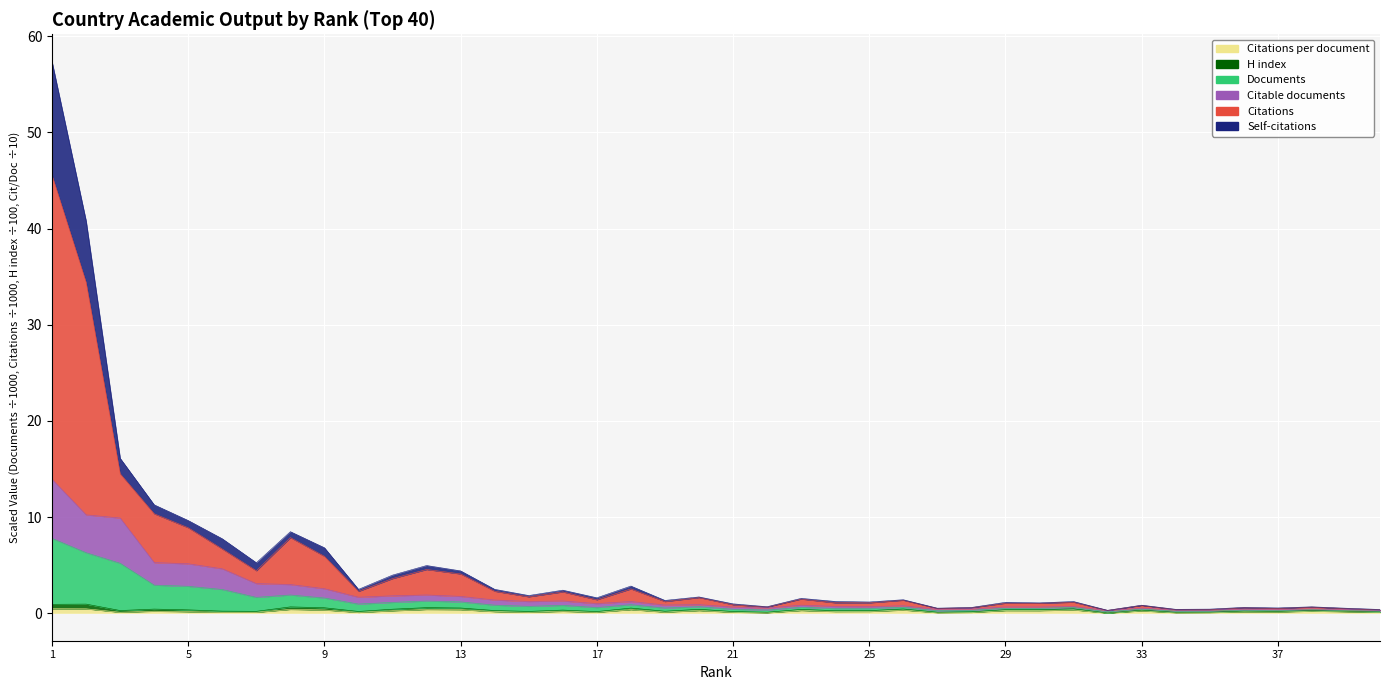

What is the difference between the highest and lowest values at 38?

0.4